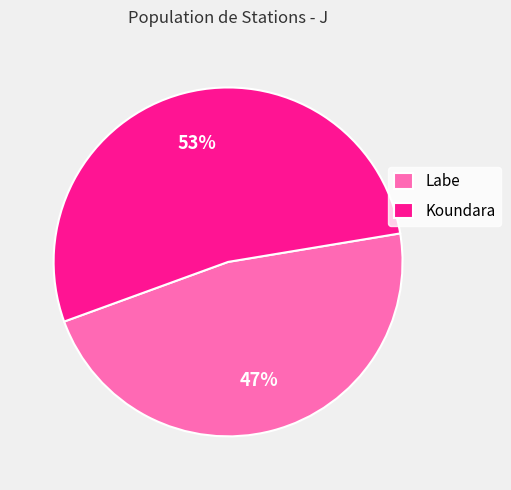

What is the ratio of the value at Koundara to the value at Labe?

1.1